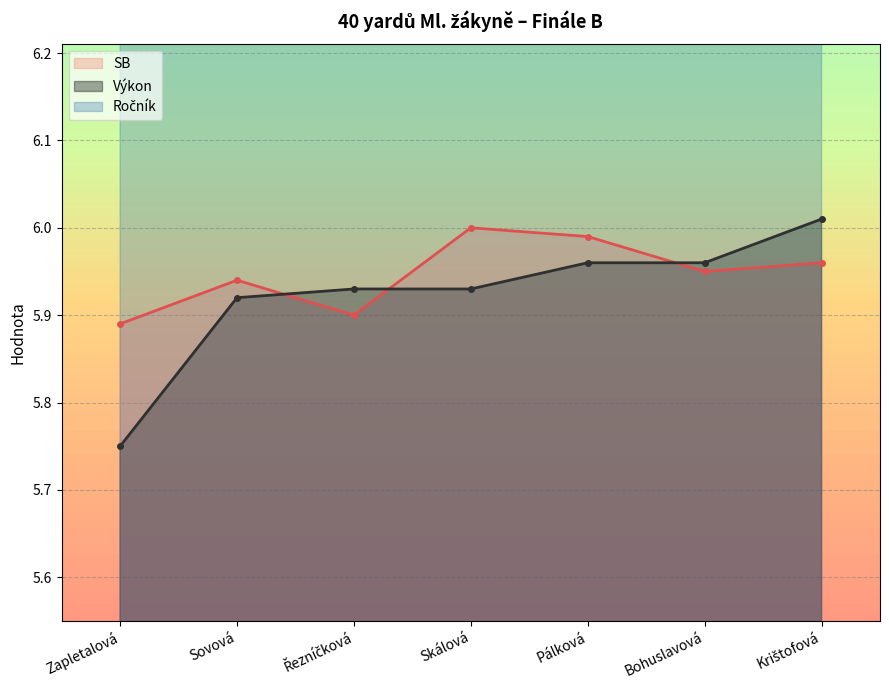

In SB, how many points are lower than both neighbors (excluding endpoints)?

2